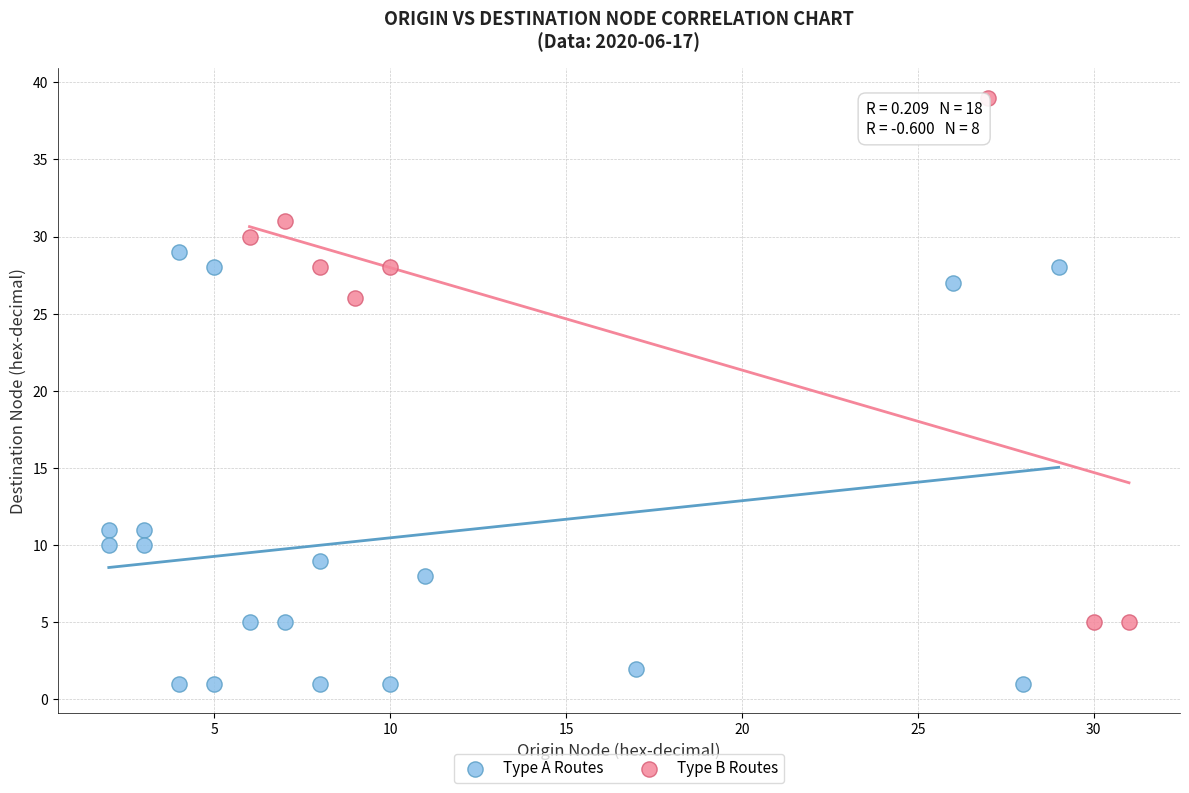

Which series has the largest Y range (max minus min)?

Type B Routes